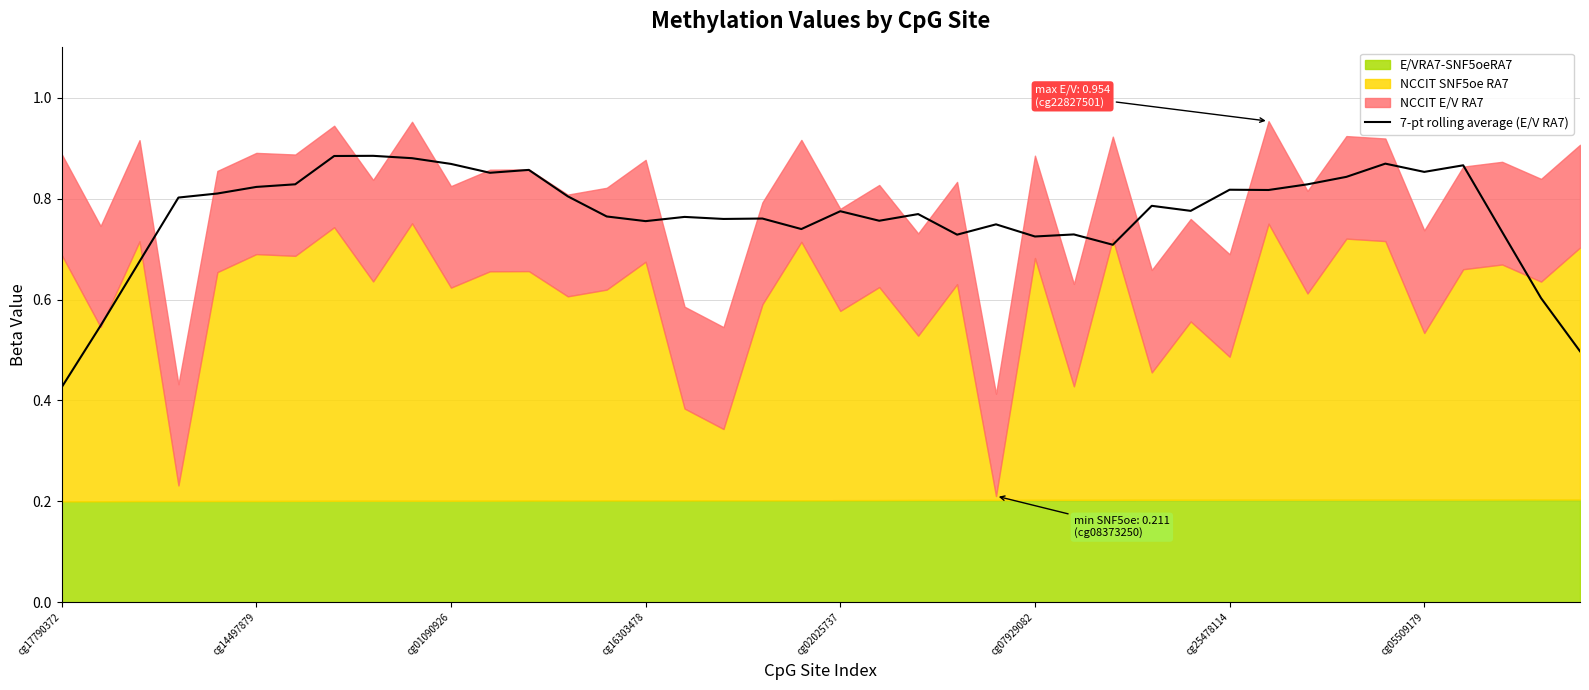

What is the value of the 40th point from the left?

0.5